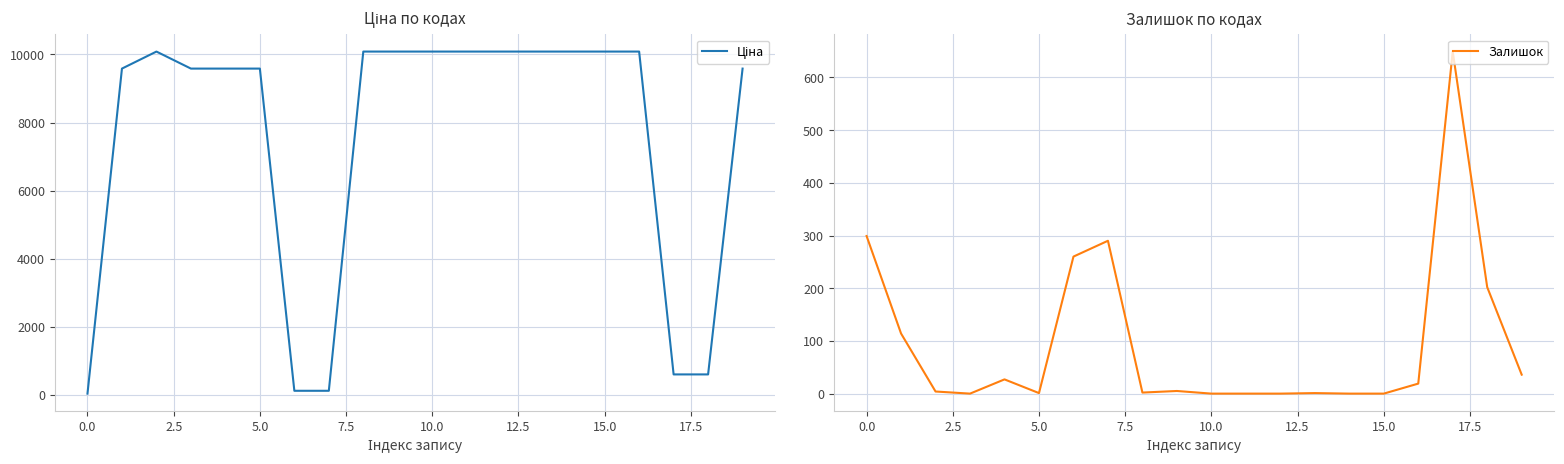

How many data points in Ціна are less than 10085?

10